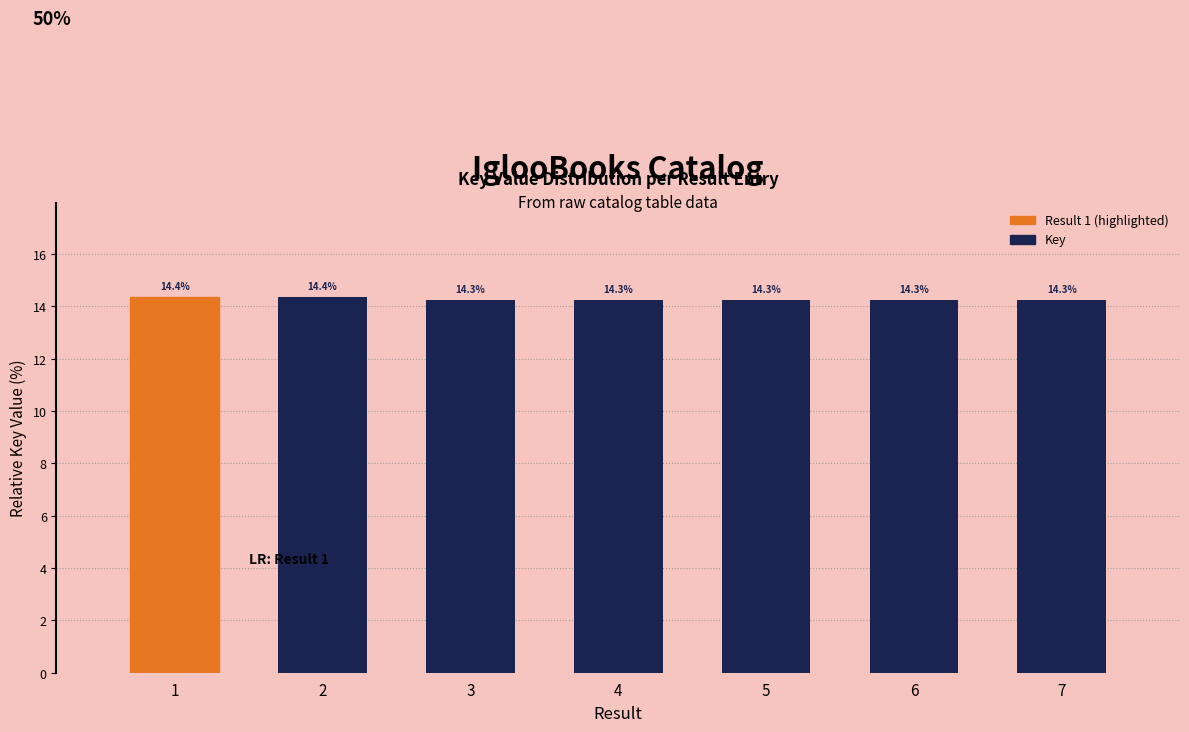

Where is the data nearest to the value 14?

5